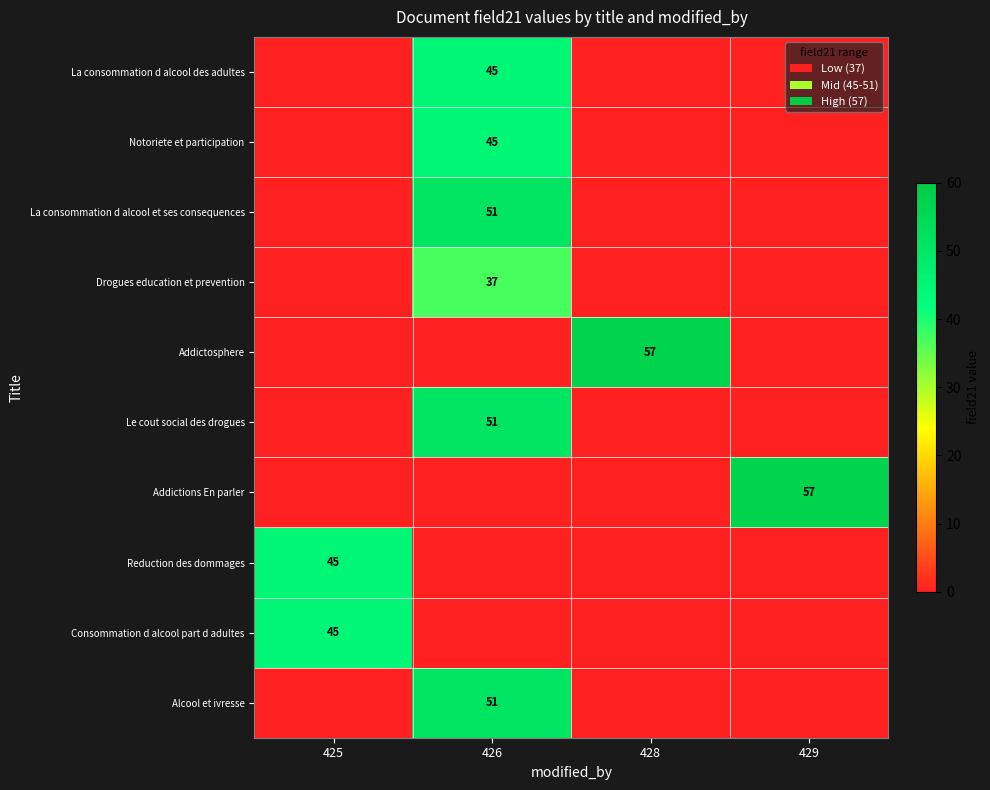

Between 425 and 426, which is larger?

426